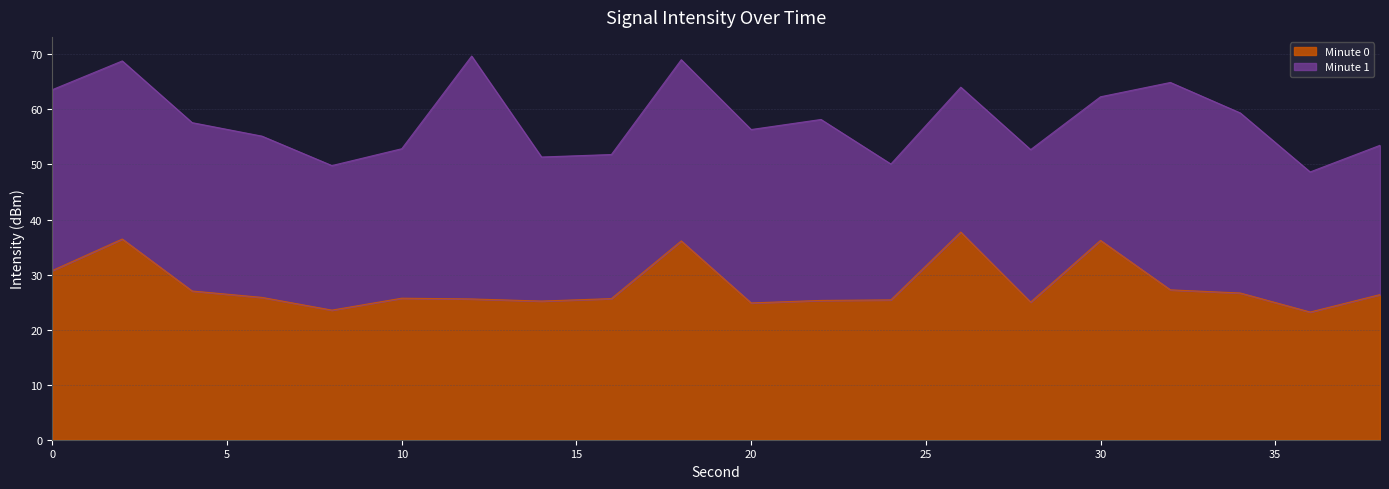

True or false: the data shows 25.7 at 10.

True